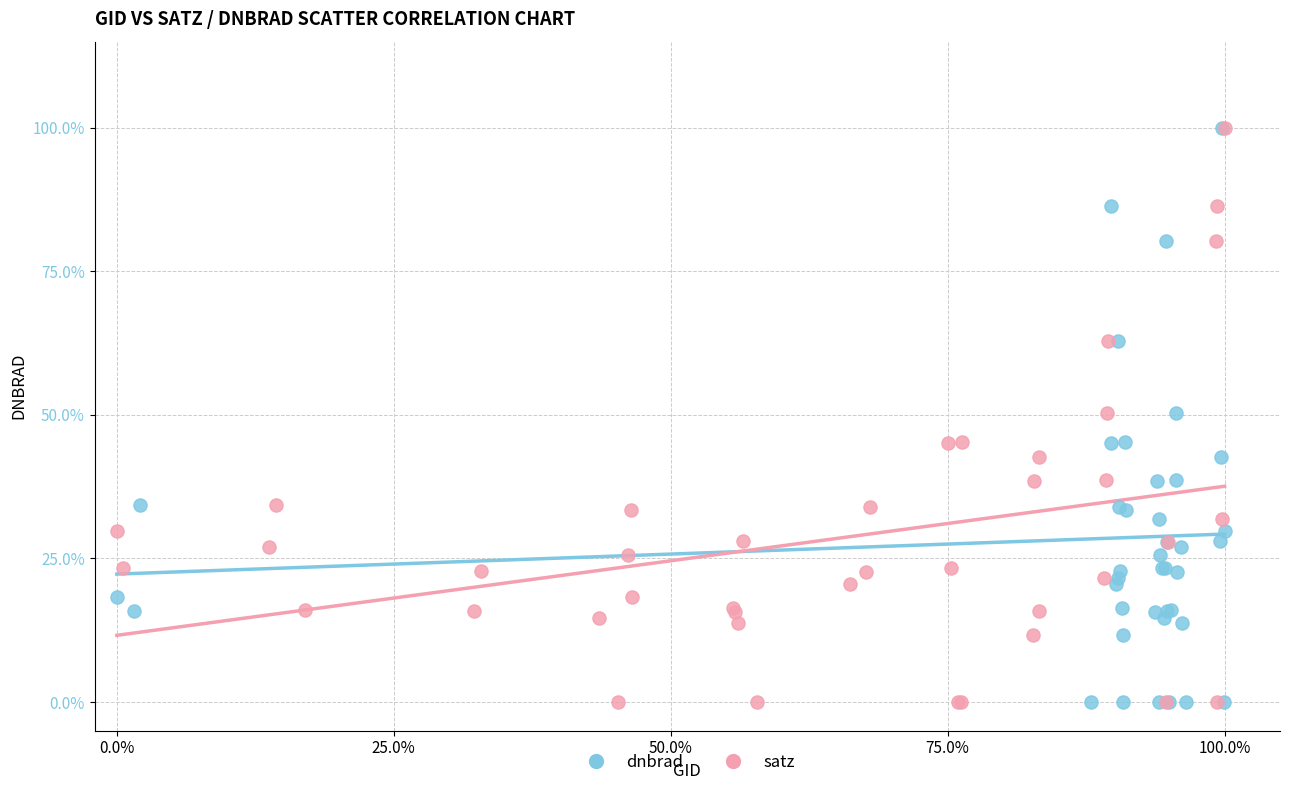

What are all the series names shown in the legend?

dnbrad, satz